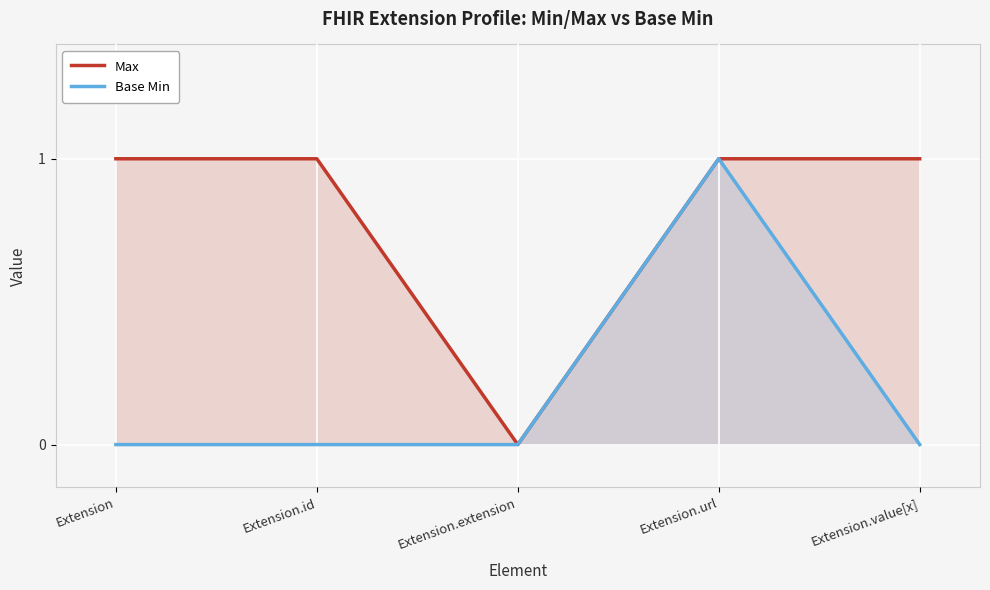

List the series in order of their overall mean, highest first.

Max, Base Min